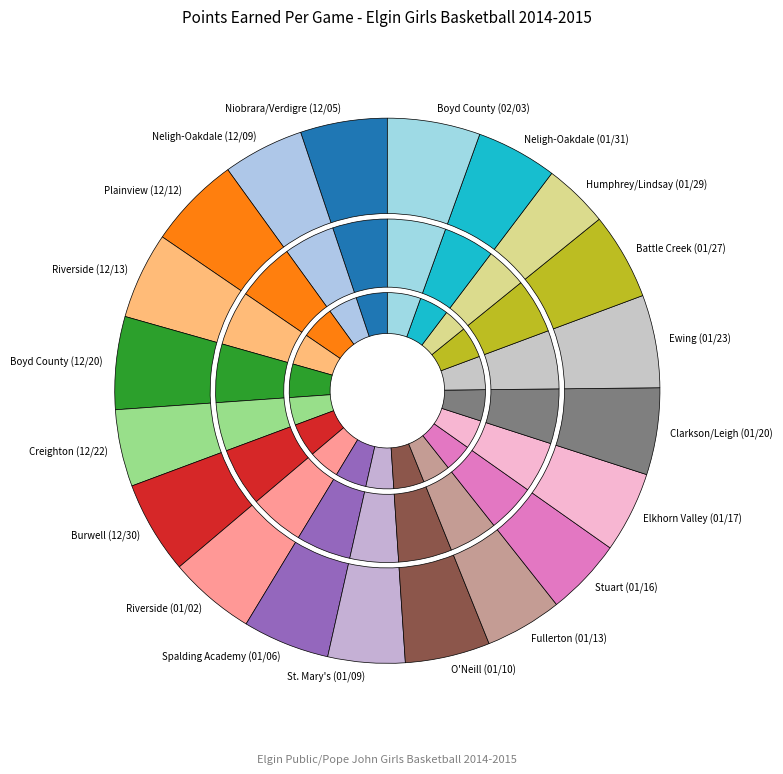

How many slices are in this pie chart?

20